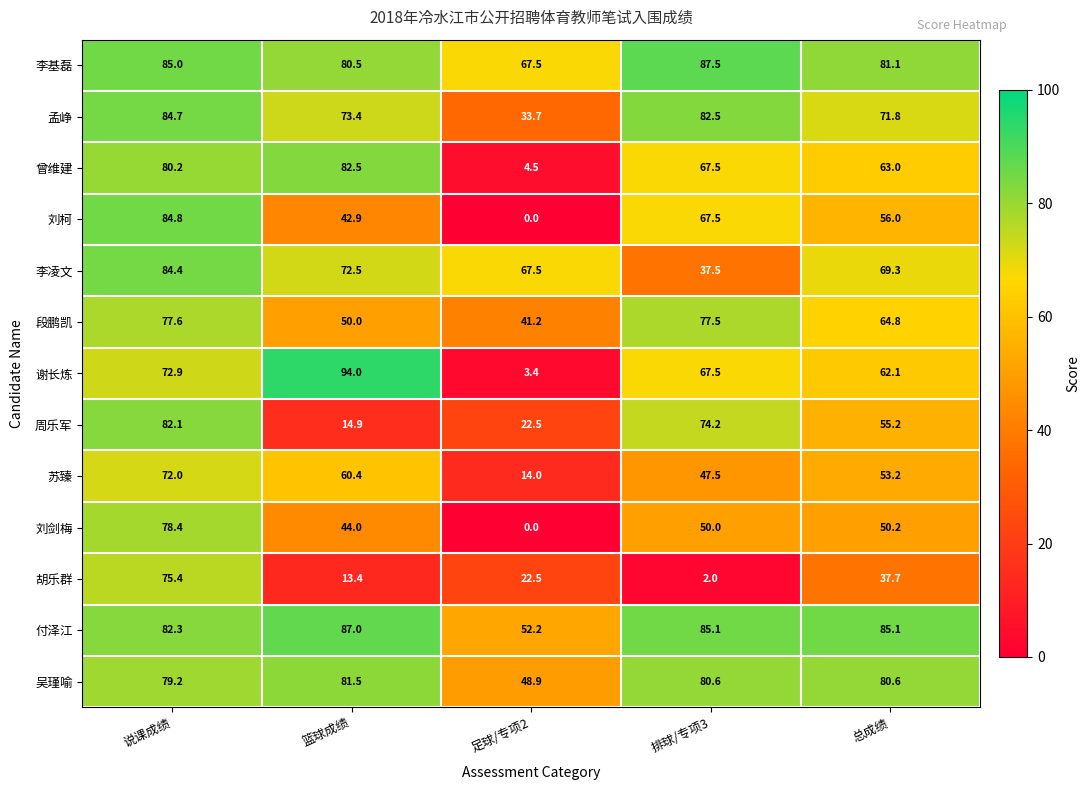

What is the maximum value shown in the chart?

94.0